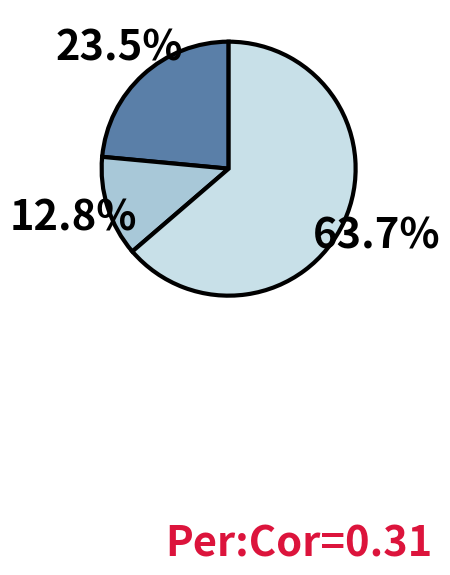

Is there a majority slice in this chart?

Yes